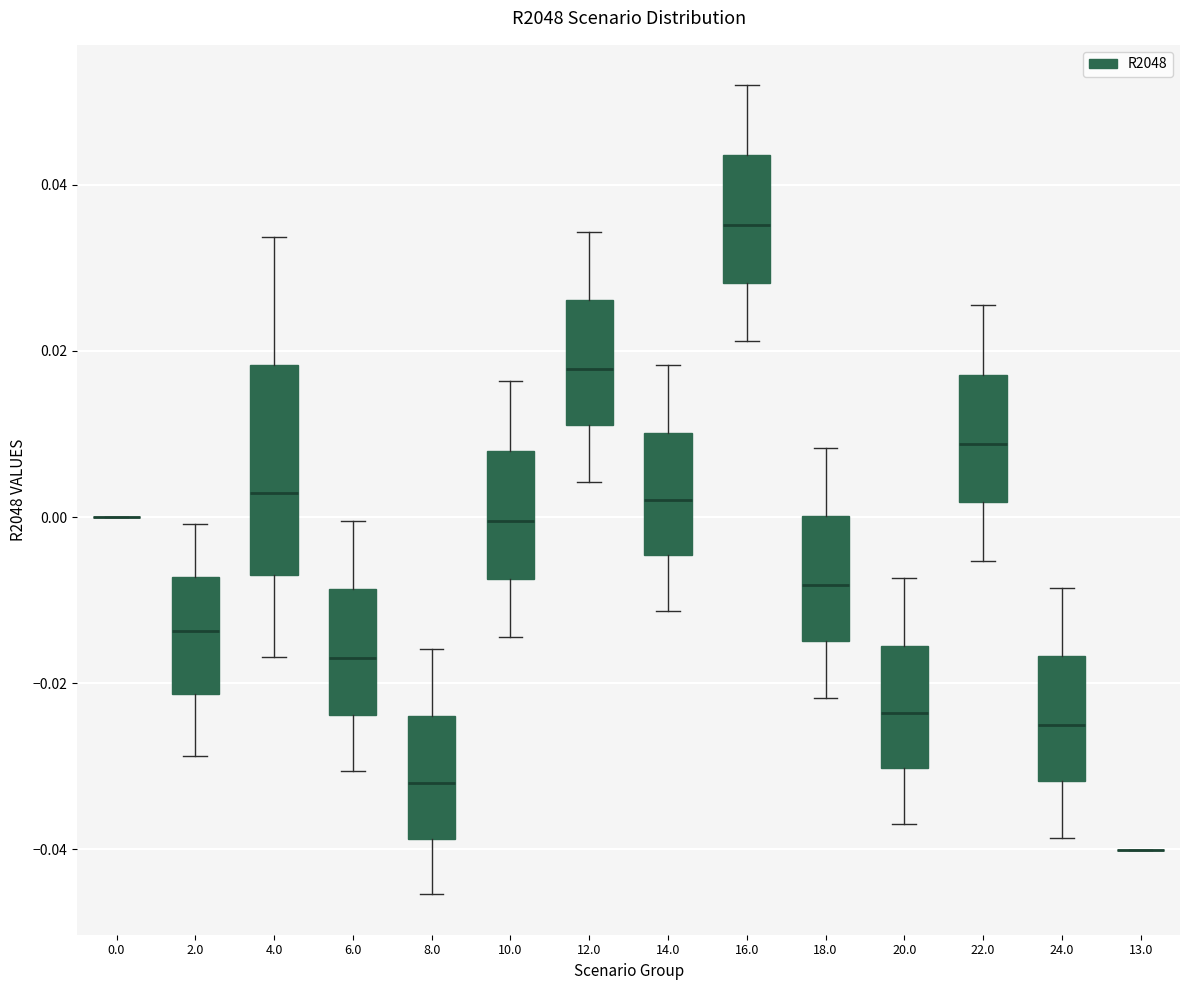

Where is the upper edge of the box at x = 2.0 on the y-axis? The values are not printed on the chart, so give them approximately, as read against the axis.

-0.008